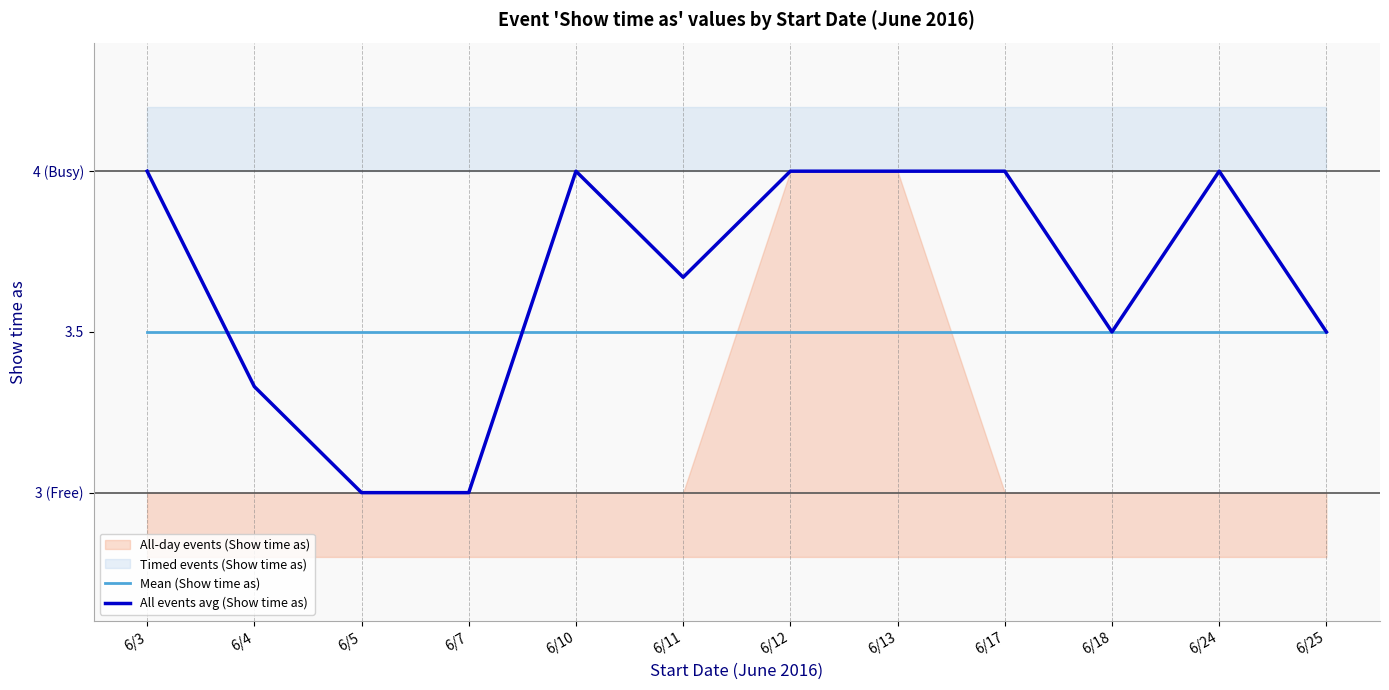

Between 6/4 and 6/18, which series saw the biggest shift?

All events avg (Show time as)